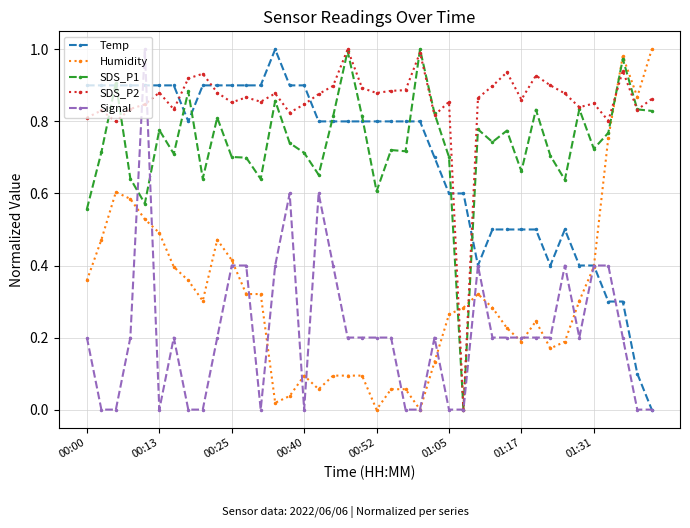

True or false: SDS_P1 has more than 1 interior local peaks.

True